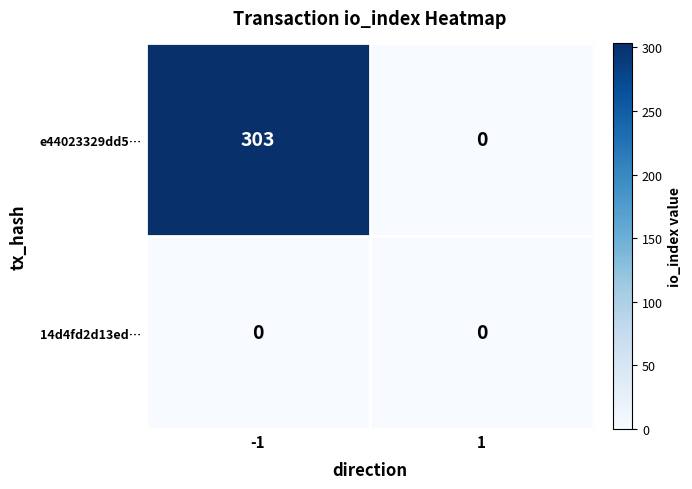

Rank the categories by e44023329dd5… value from highest to lowest.

-1, 1